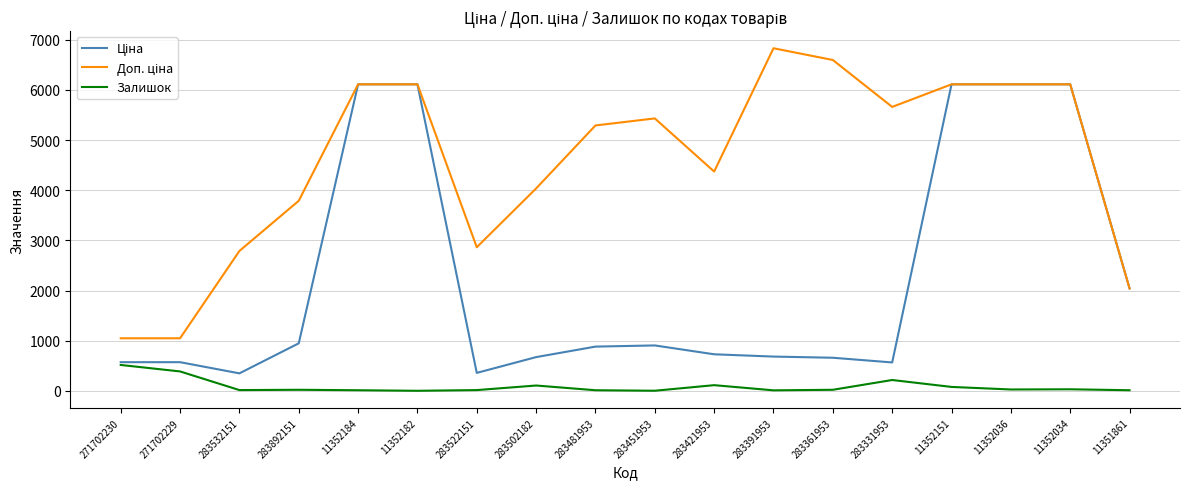

At which label is Залишок closest to 258?

283331953